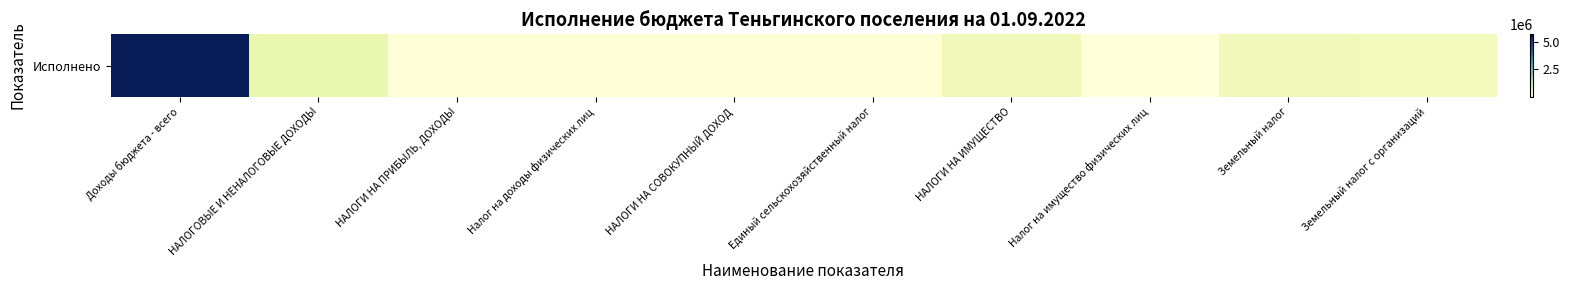

The value at Единый сельскохозяйственный налог is 108647.6. True or false?

True